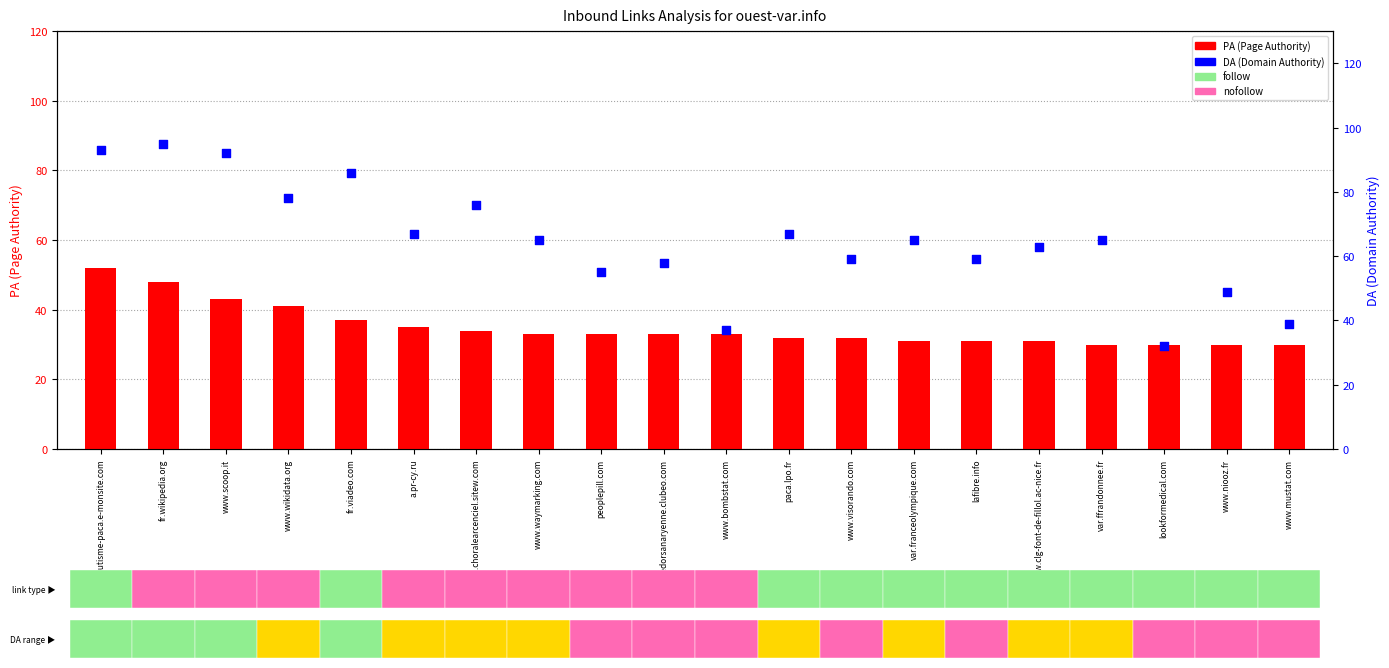

What is the total value across all series at var.ffrandonnee.fr?

95